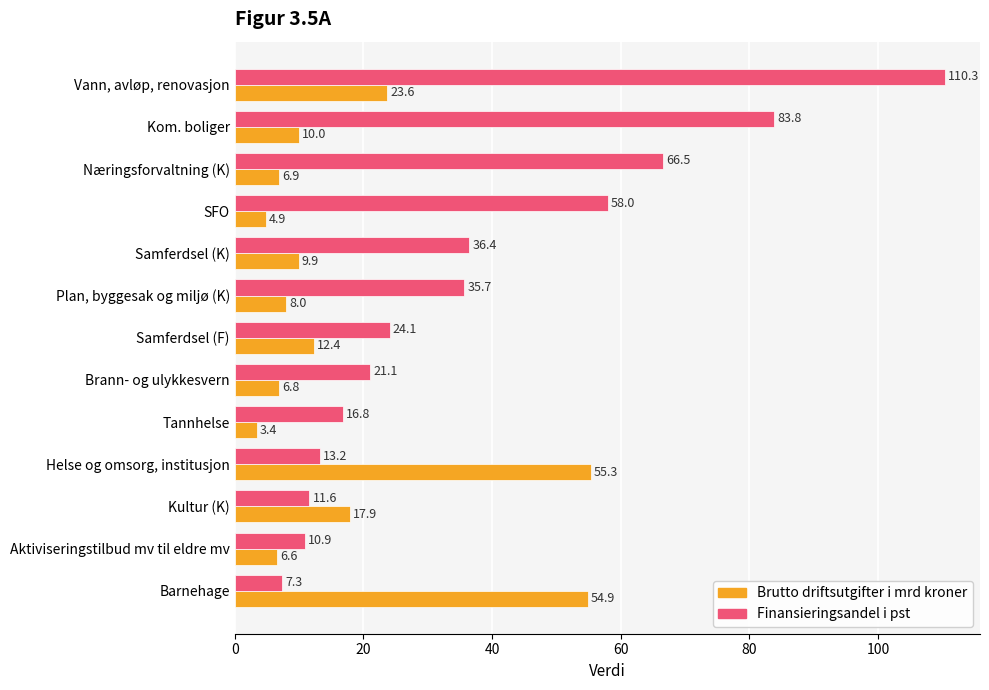

Which series has the largest total across all categories?

Finansieringsandel i pst